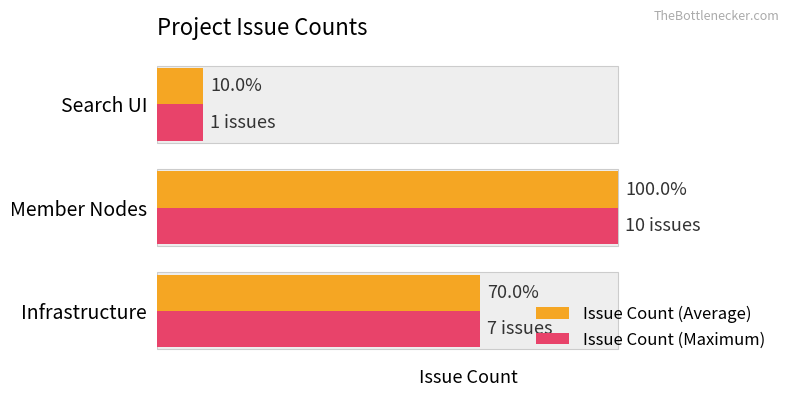

How many series are shown in this chart?

2